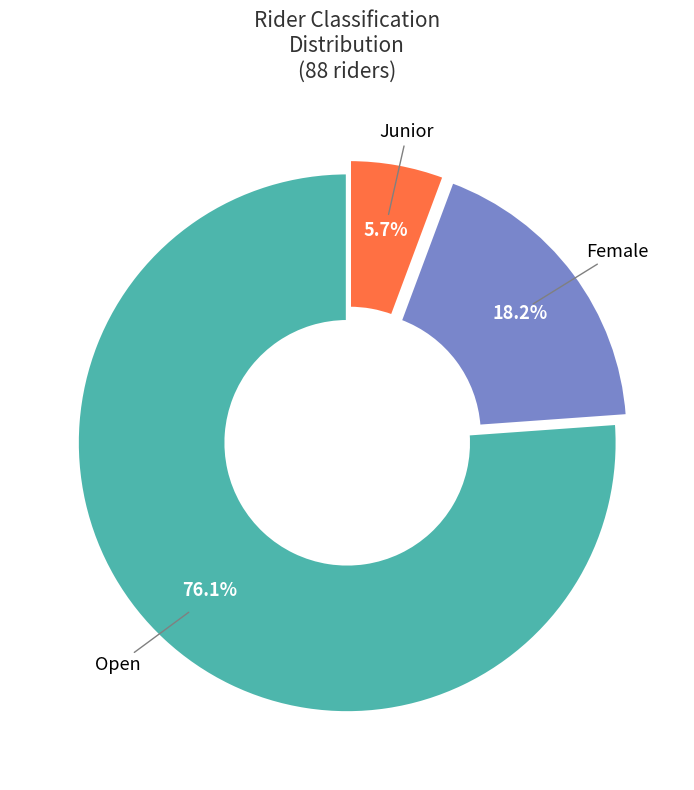

Is there any slice that represents more than half of the pie?

Yes